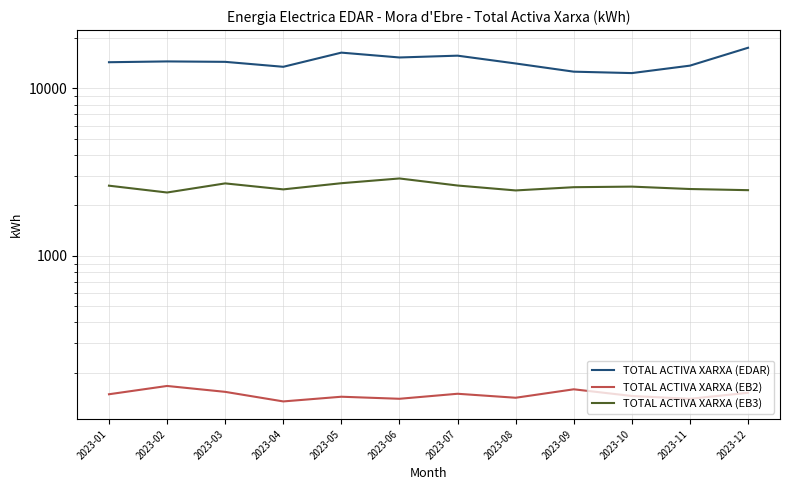

List the series in order of their overall mean, lowest first.

TOTAL ACTIVA XARXA (EB2), TOTAL ACTIVA XARXA (EB3), TOTAL ACTIVA XARXA (EDAR)